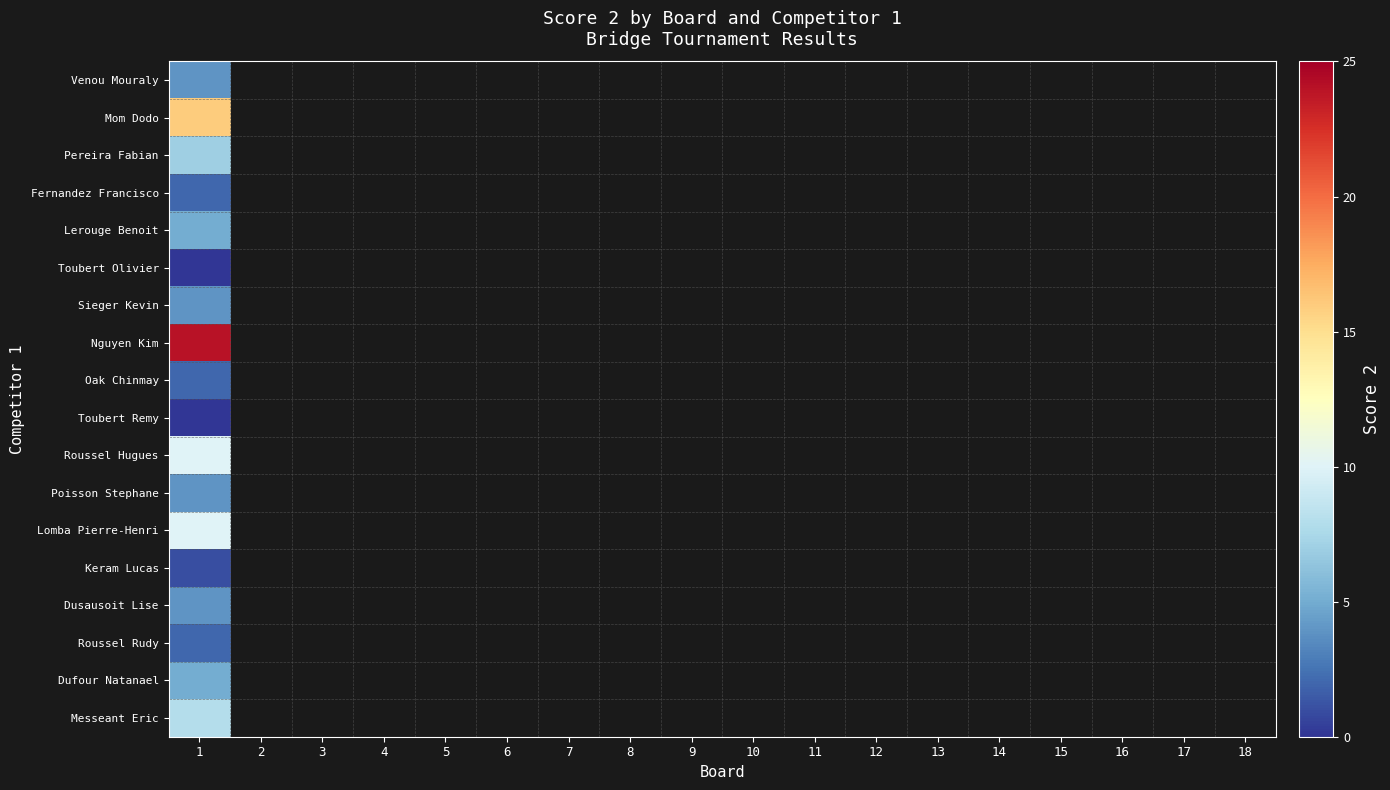

How many distinct data groups are displayed?

18